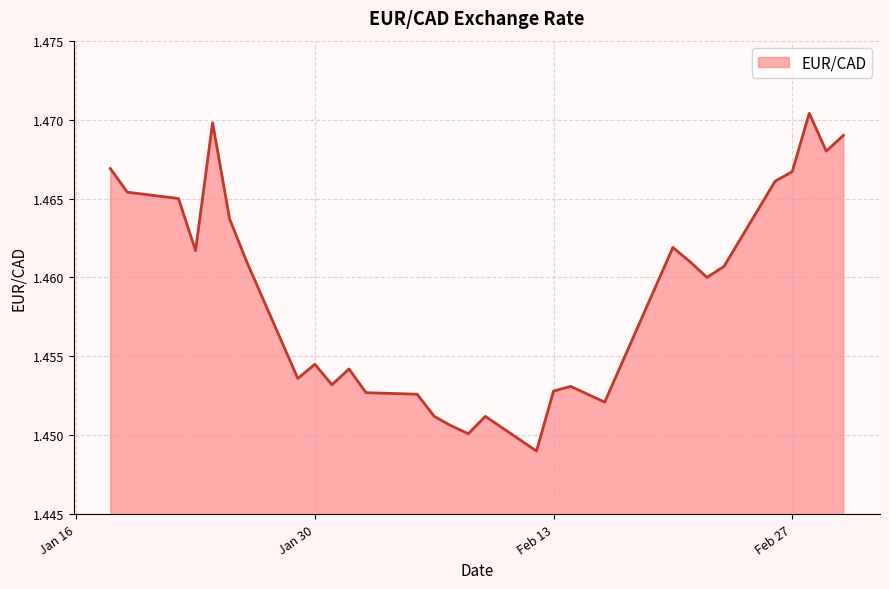

Reading left to right, transcribe all the data shown in this chart.

1.5	1.5	1.5	1.5	1.5	1.5	1.5	1.5	1.5	1.5	1.5	1.5	1.5	1.5	1.5	1.5	1.5	1.4	1.5	1.5	1.5	1.5	1.5	1.5	1.5	1.5	1.5	1.5	1.5	1.5	1.5